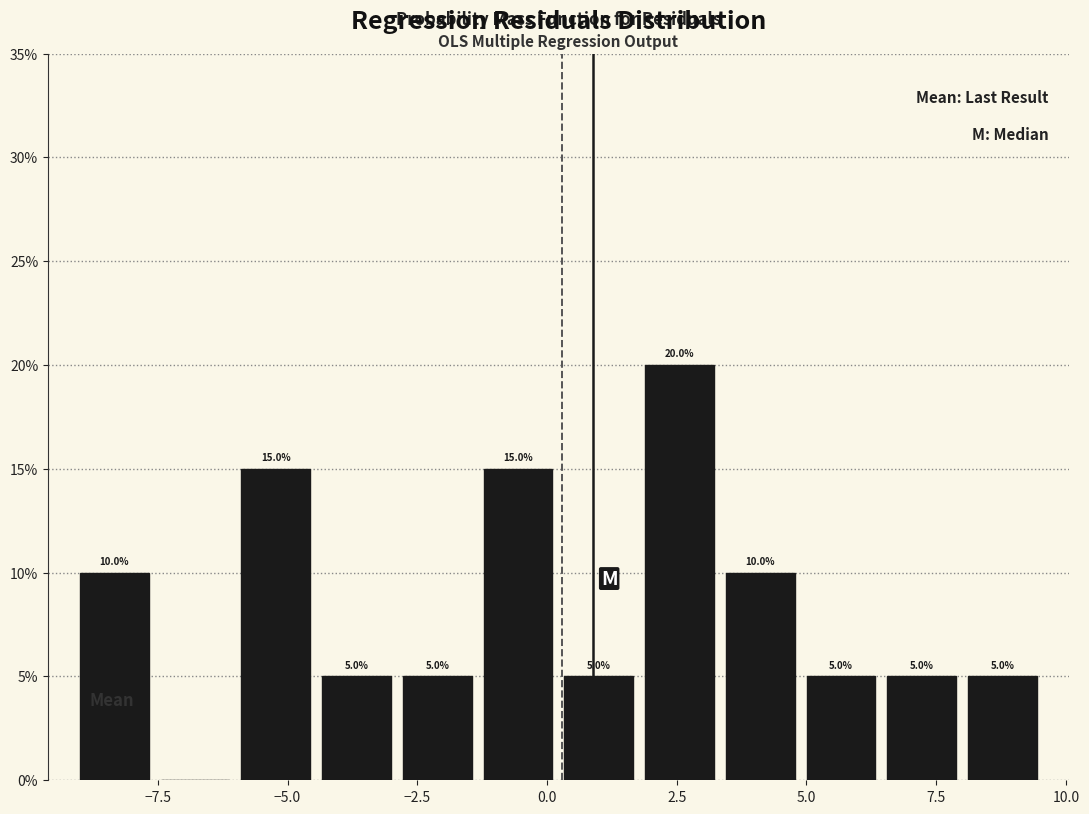

Around what value on the x-axis is the tallest bar? Give the approximate position of its centre, as read against the axis.

2.5